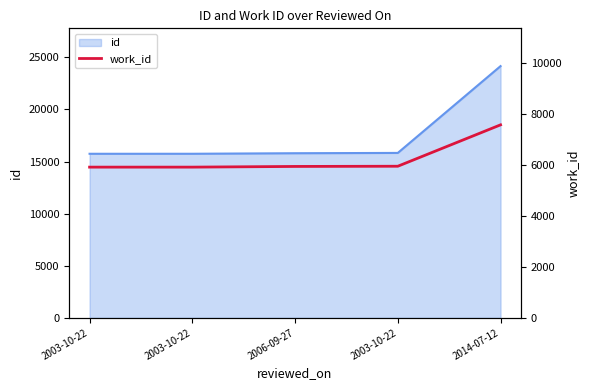

What is the label of the 3rd point from the right?

2006-09-27